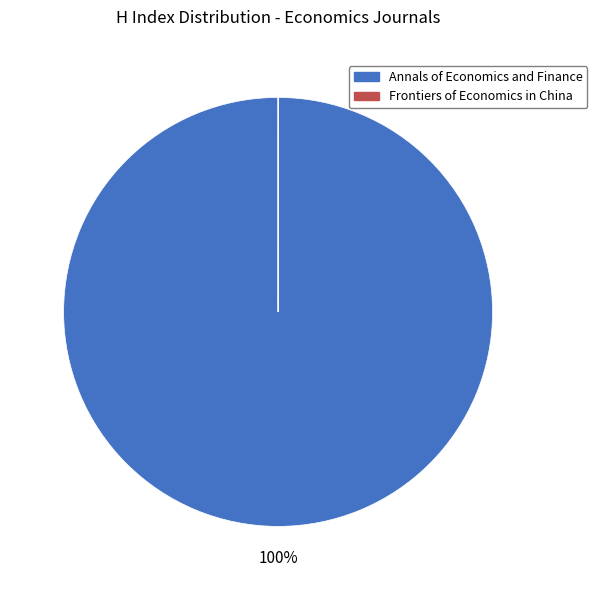

Is it true that Annals of Economics and Finance is 100% of the pie?

True